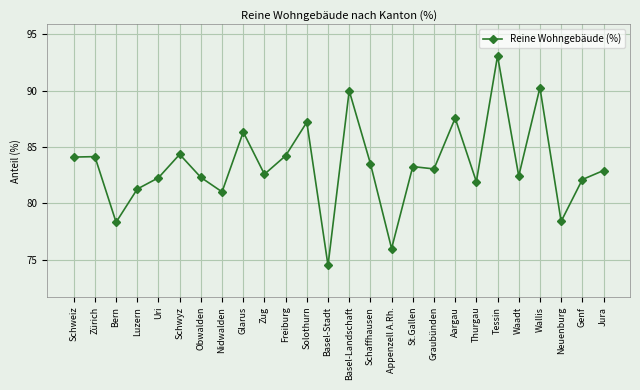

What value does the data have at Neuenburg?

78.4